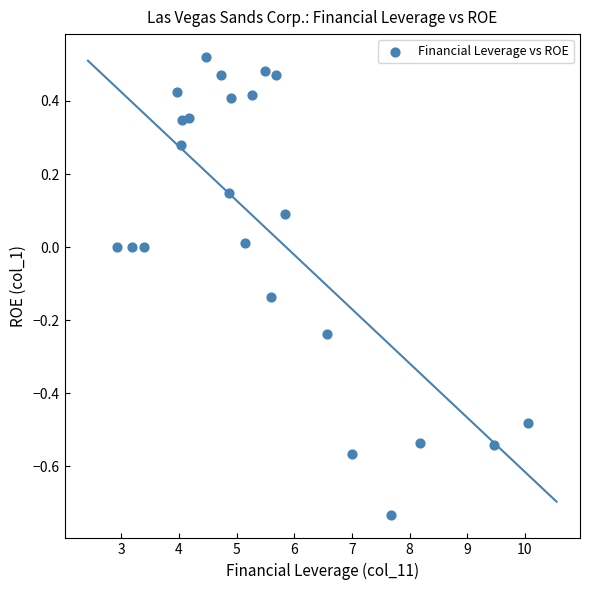

What is the range of X values (max minus min)?

7.1